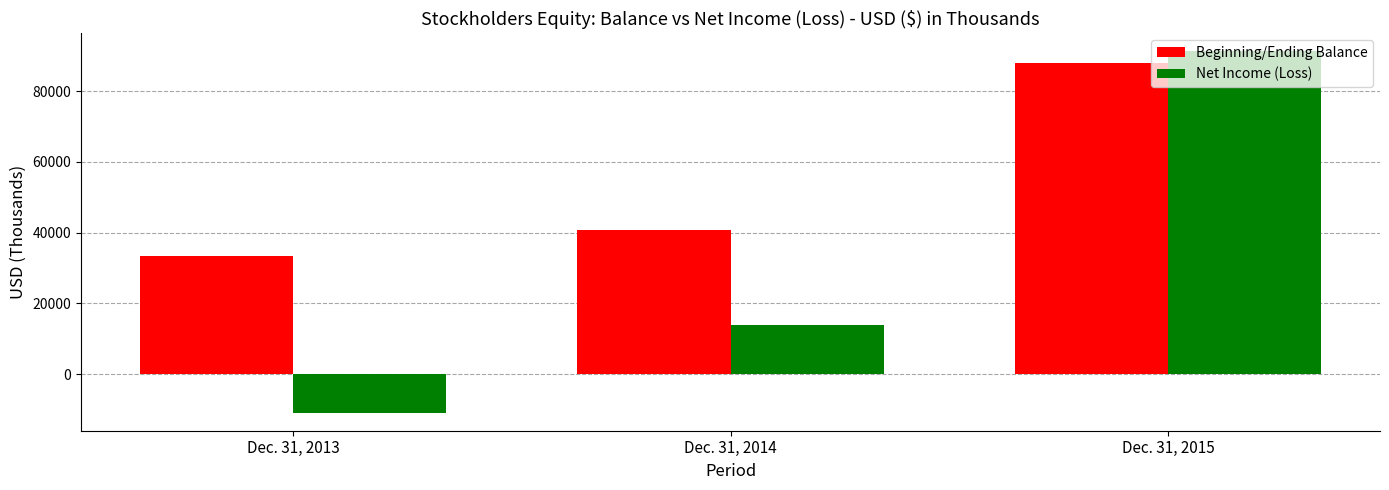

What is the spread (max minus min) of values at Dec. 31, 2014?

26755